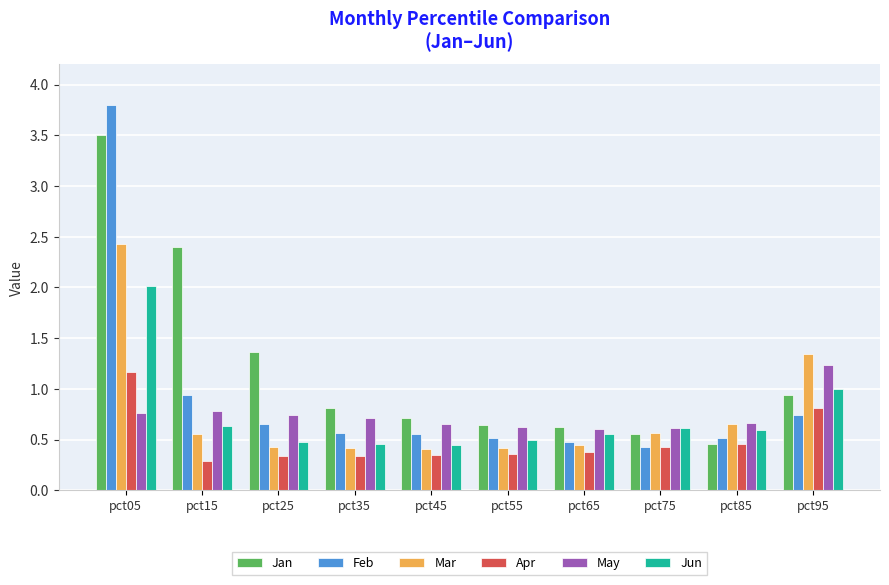

Are the bars horizontal?

No